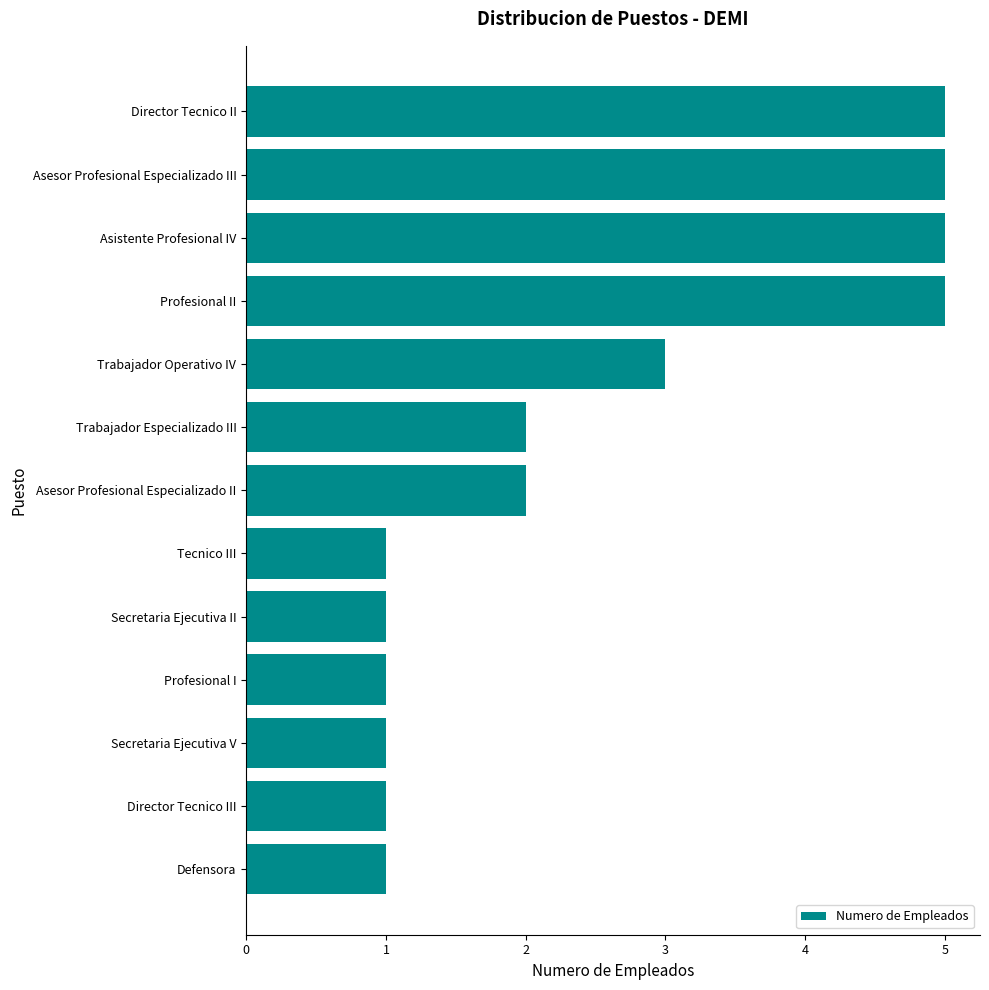

What is the difference between the maximum and minimum values?

4